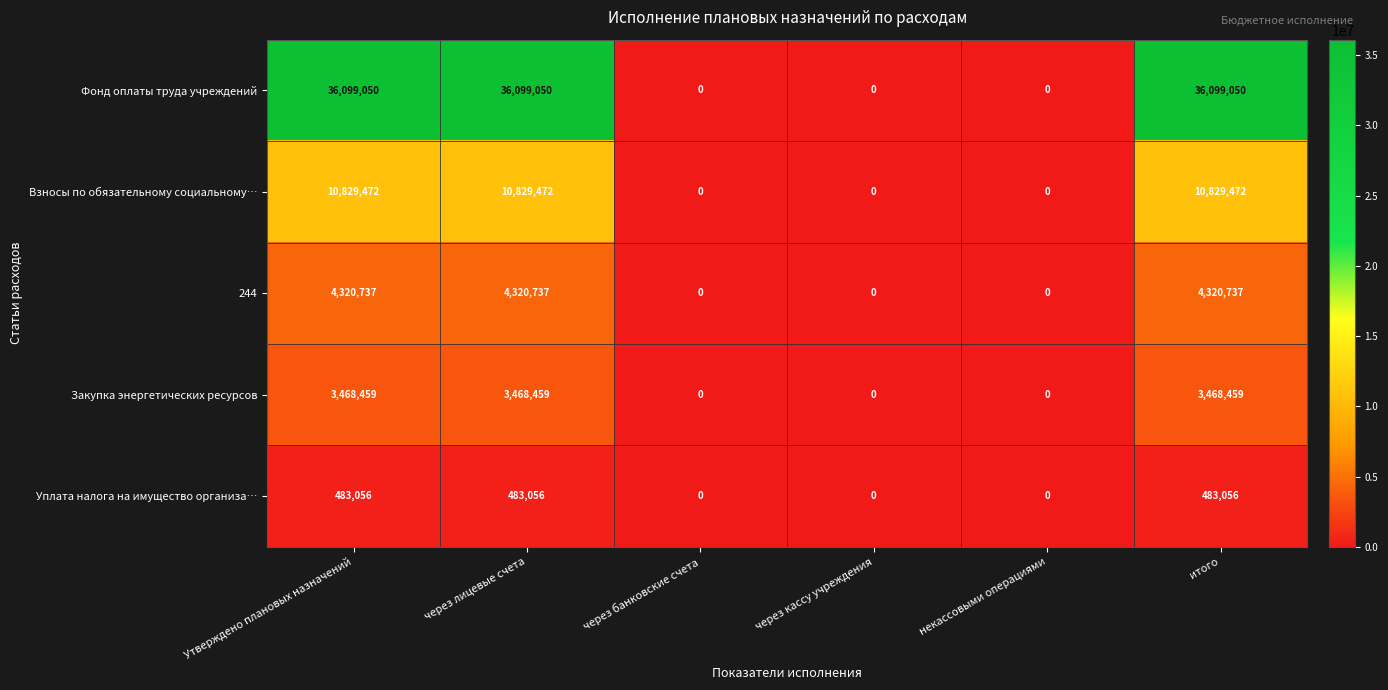

Which series changed the most between через лицевые счета and через кассу учреждения?

Фонд оплаты труда учреждений